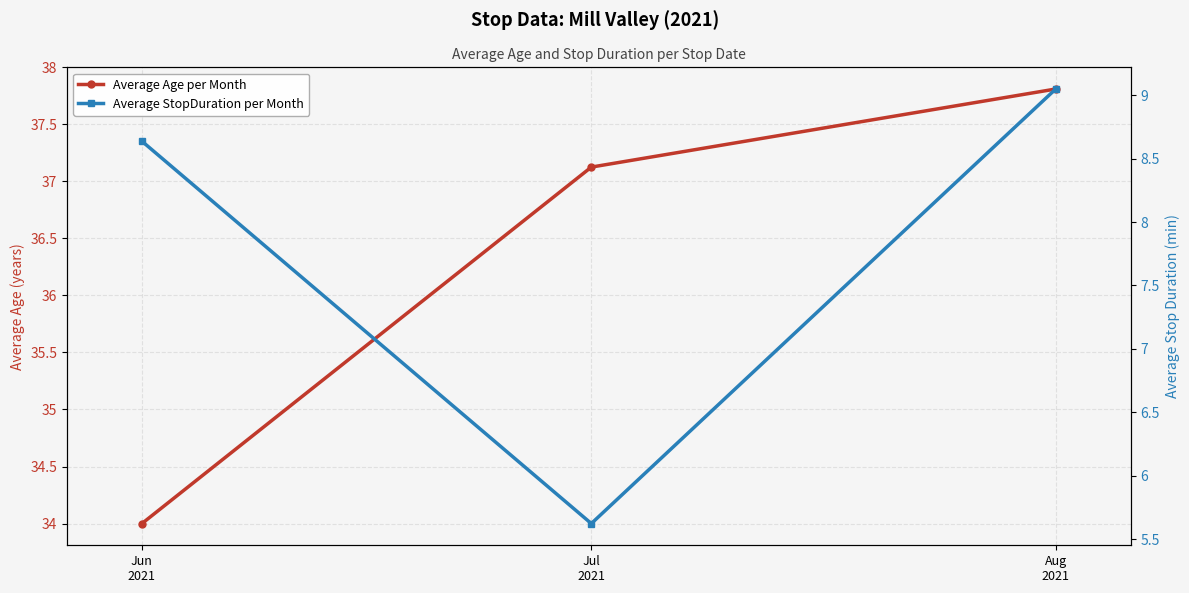

Is this an area chart (filled region under the line)?

No